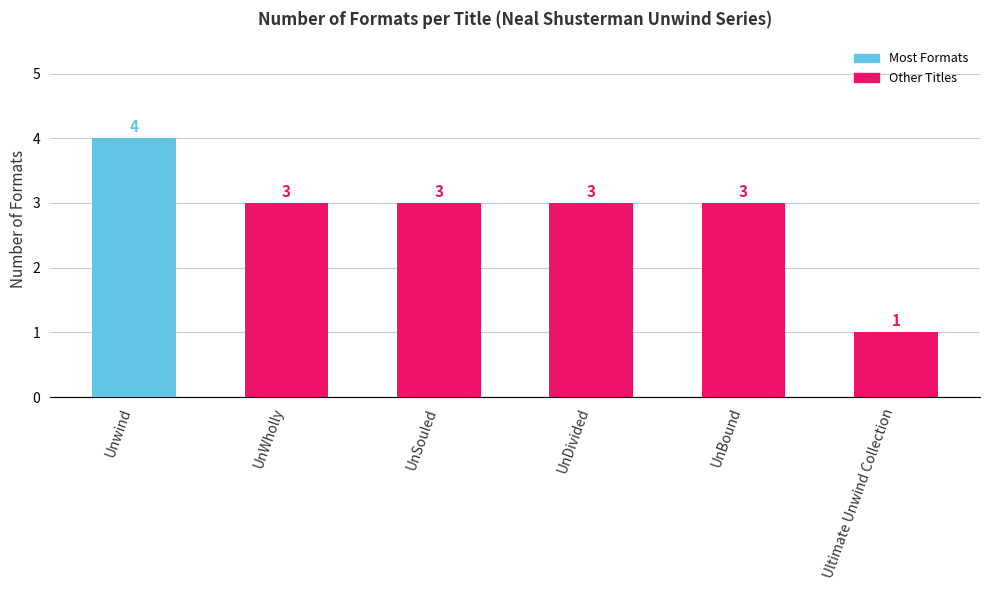

Which category has the highest value across all series?

Unwind